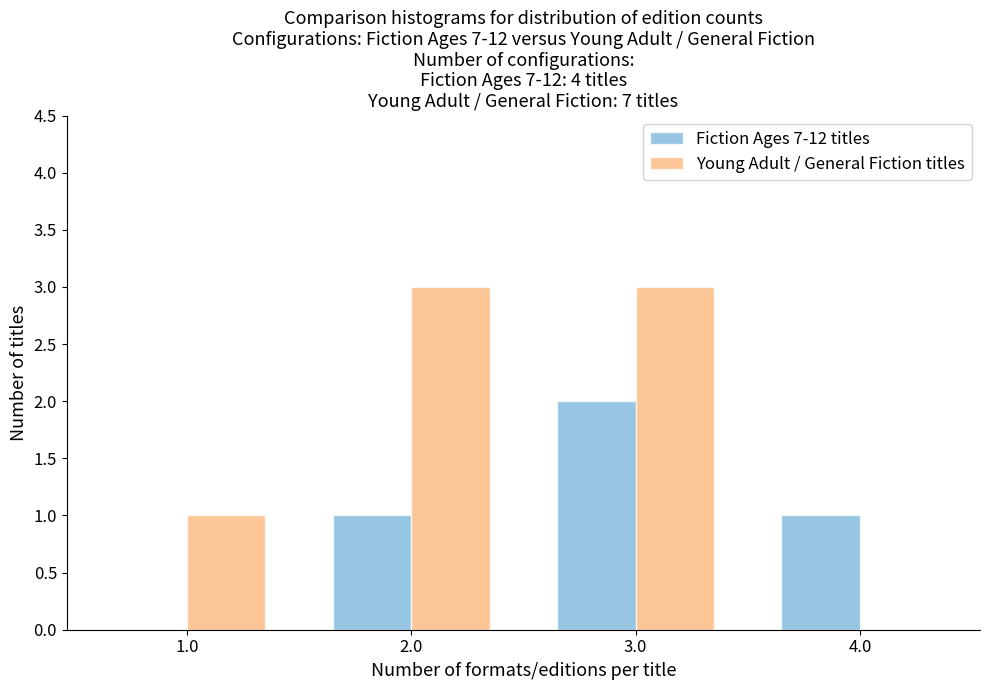

Reading left to right, transcribe all the data shown in this chart.

Fiction Ages 7-12 titles: 1.0=0	2.0=1	3.0=2	4.0=1
Young Adult / General Fiction titles: 1.0=1	2.0=3	3.0=3	4.0=0